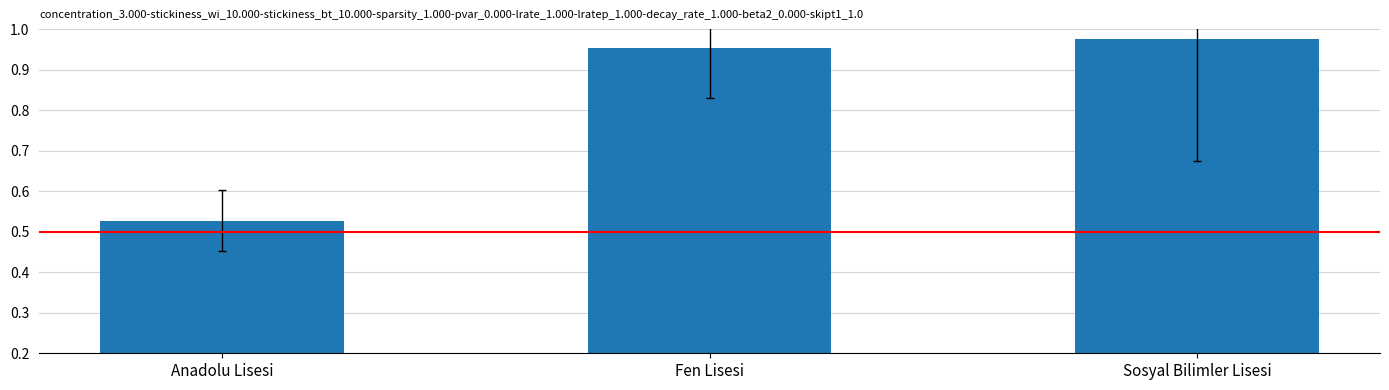

Which label corresponds to the largest value in the chart?

Sosyal Bilimler Lisesi